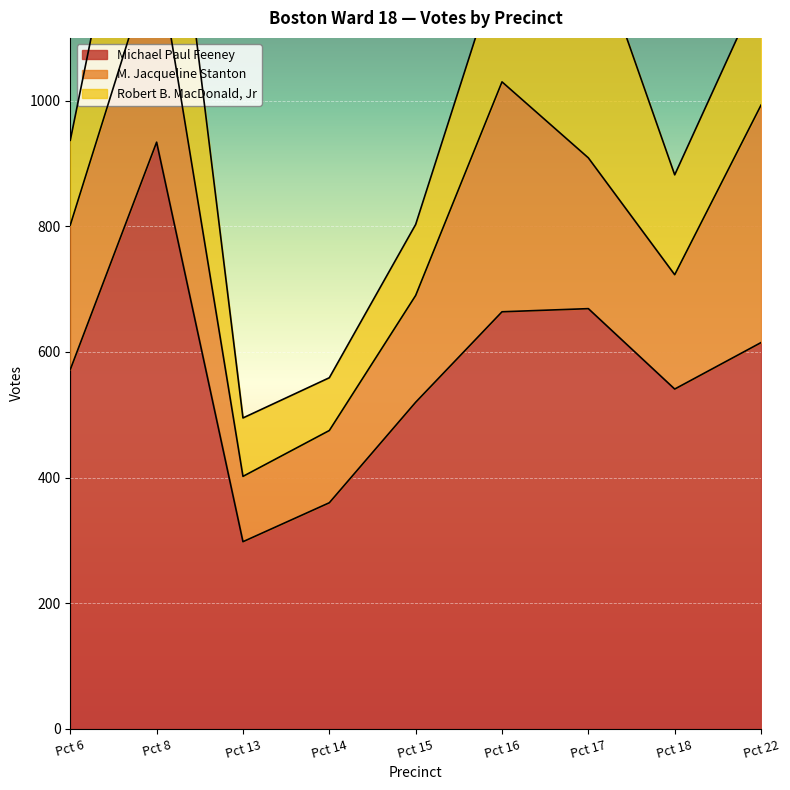

Is the value of M. Jacqueline Stanton at Pct 17 greater than the value of Michael Paul Feeney at Pct 8?

No